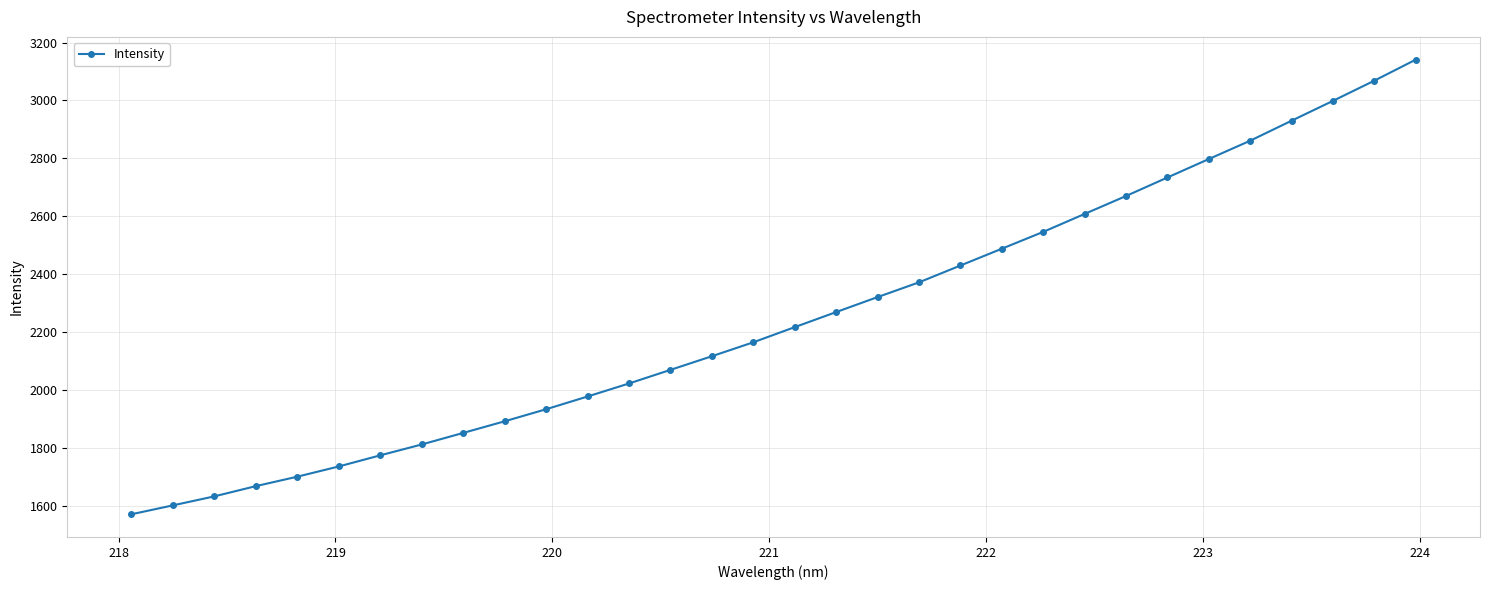

What is the smallest value displayed?

1571.7